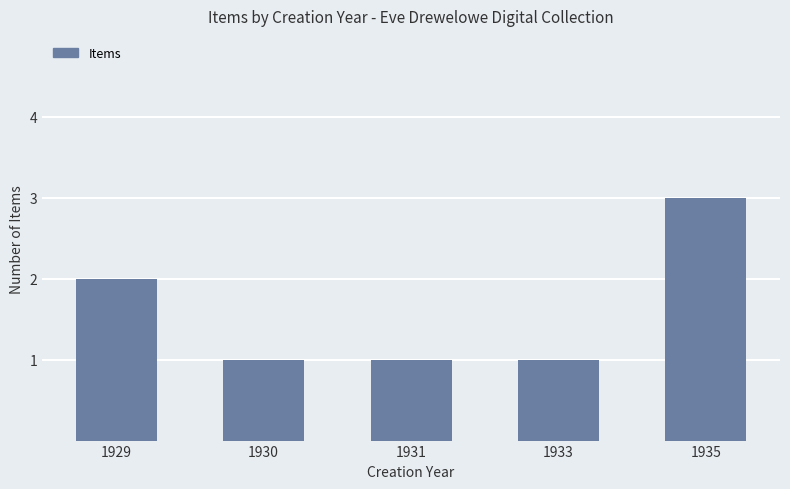

Approximately how many times larger is the value at 1935 compared to 1929?

1.5